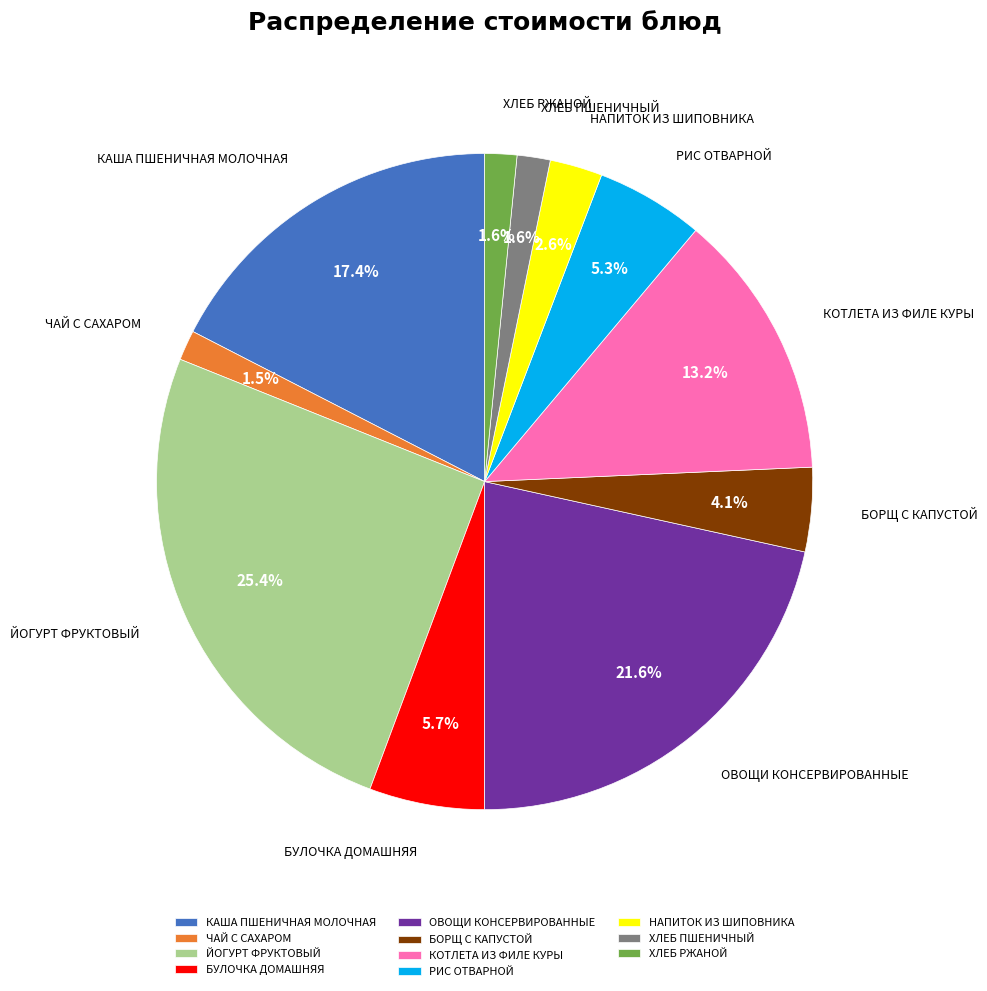

Is there any slice that represents more than half of the pie?

No